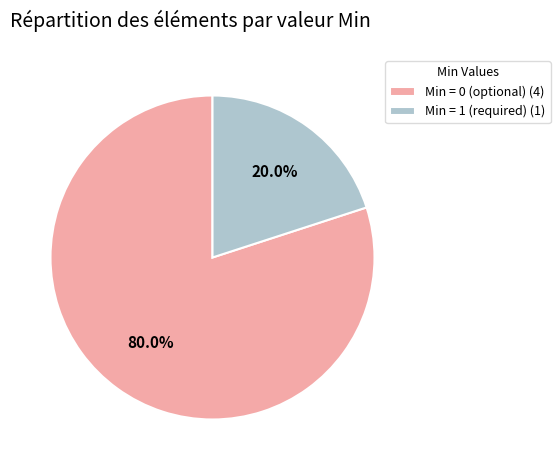

Is Min = 1 (required) (1) the majority of the pie?

No